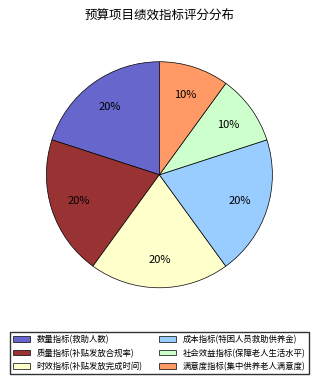

Does any single category account for the majority?

No